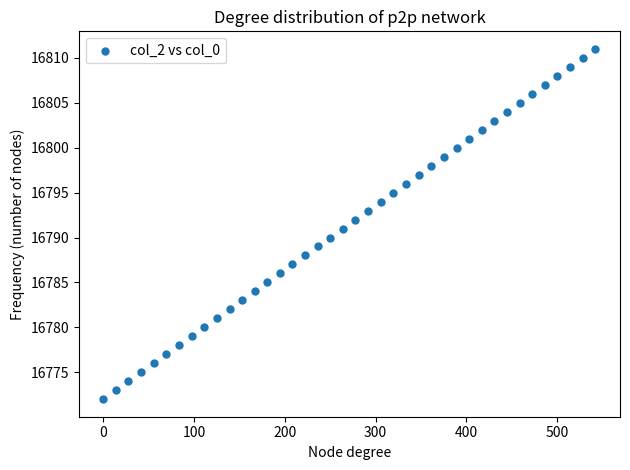

What is the range of Y values (max minus min)?

39